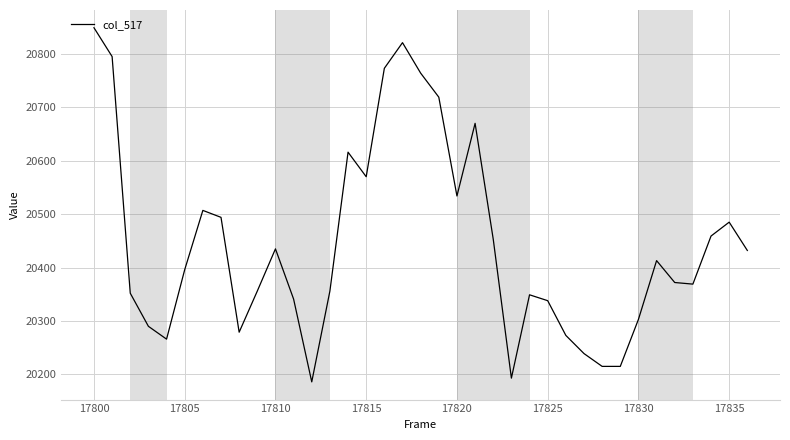

What is the smallest value displayed?

20186